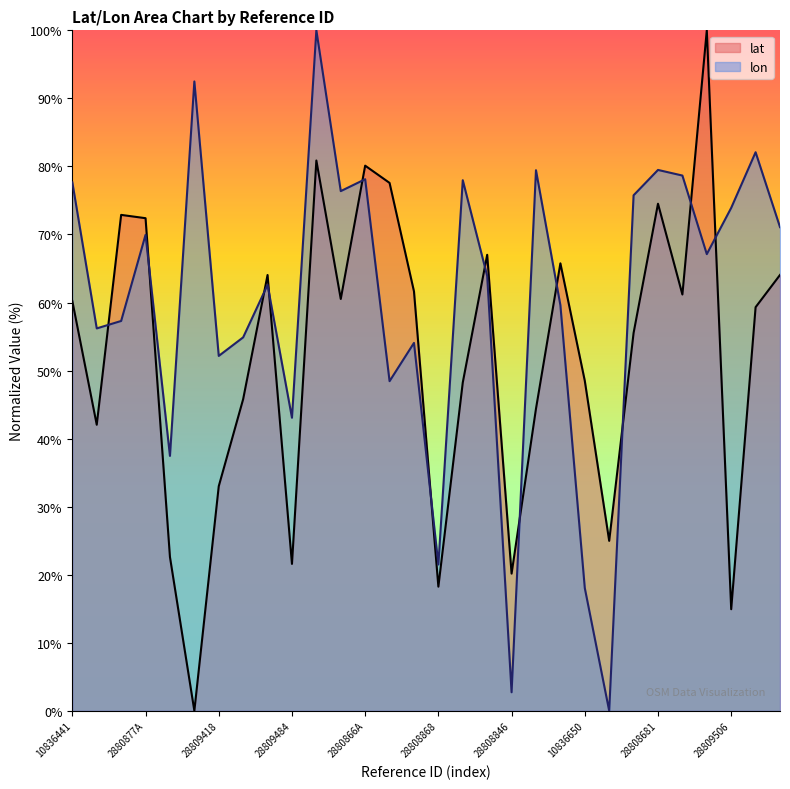

True or false: lat has a value of 80.9 at 28808714.

True